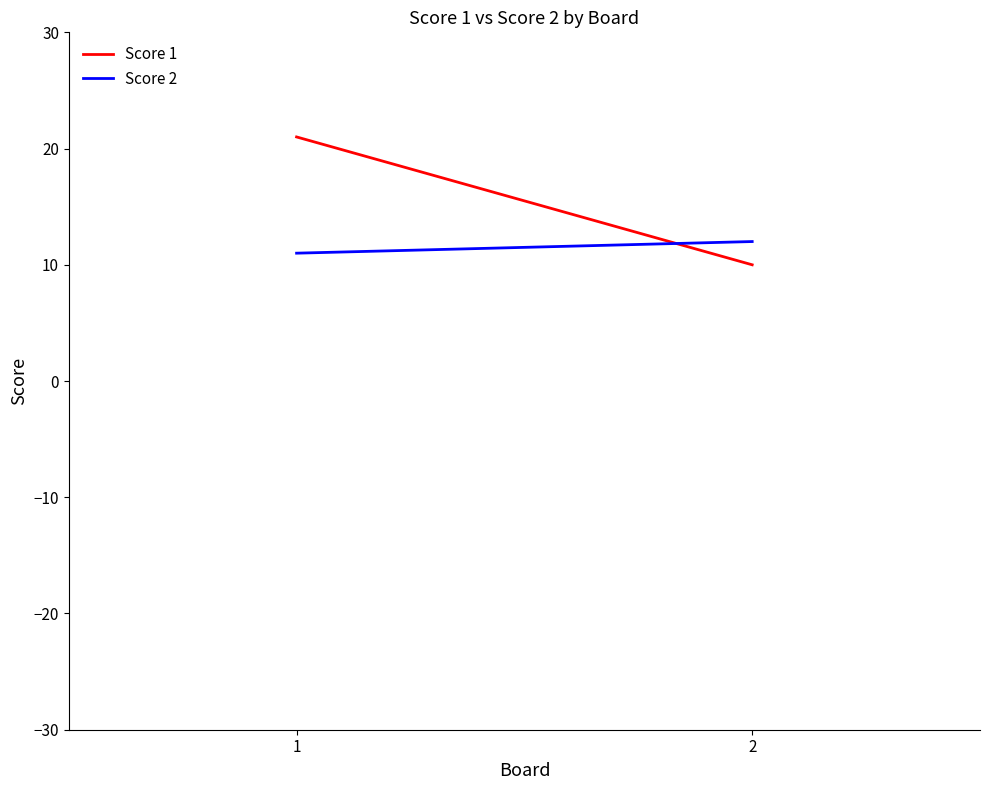

Which category has the highest value in the Score 2 series?

2